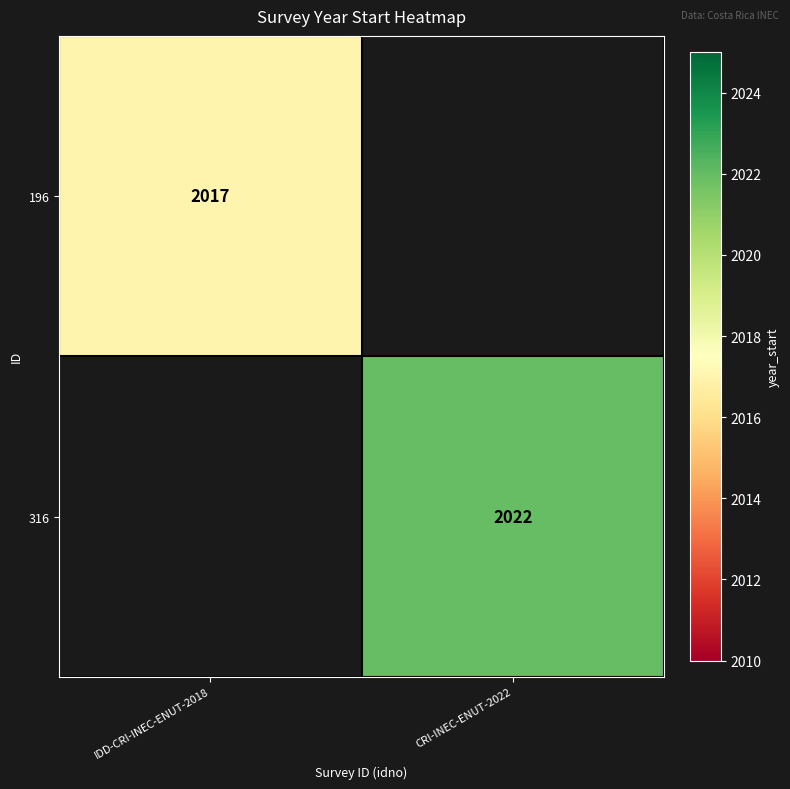

Is the value of 196 at IDD-CRI-INEC-ENUT-2018 greater than the value of 316 at CRI-INEC-ENUT-2022?

No